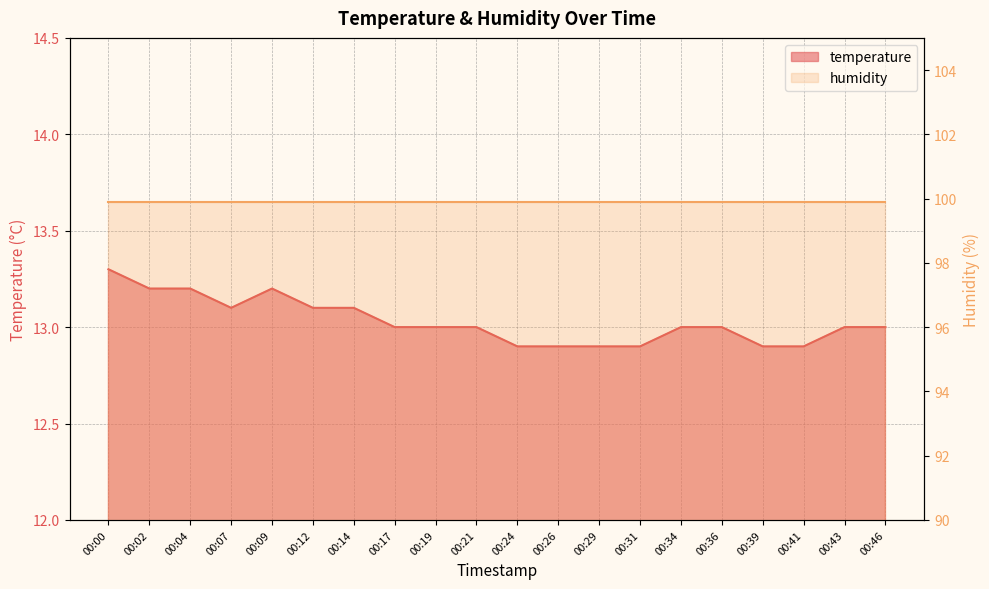

What is the value of the 4th point from the left?

13.1